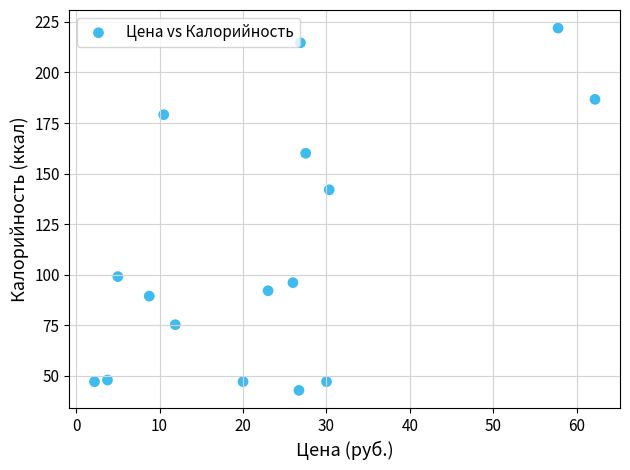

What is the range of Y values (max minus min)?

179.3